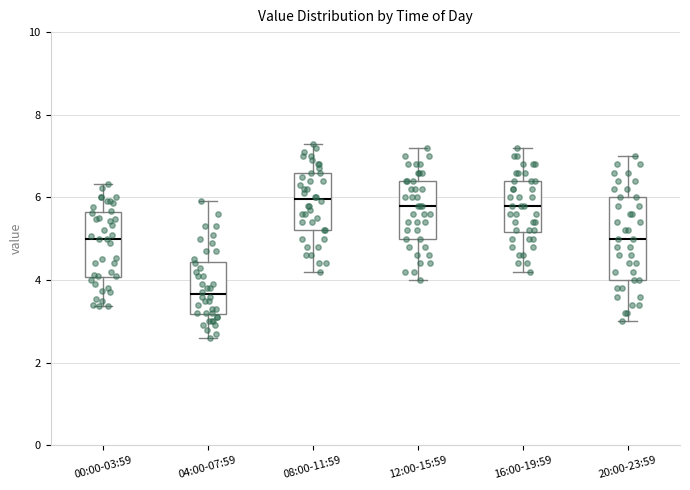

Which box has the lowest median line?

04:00-07:59